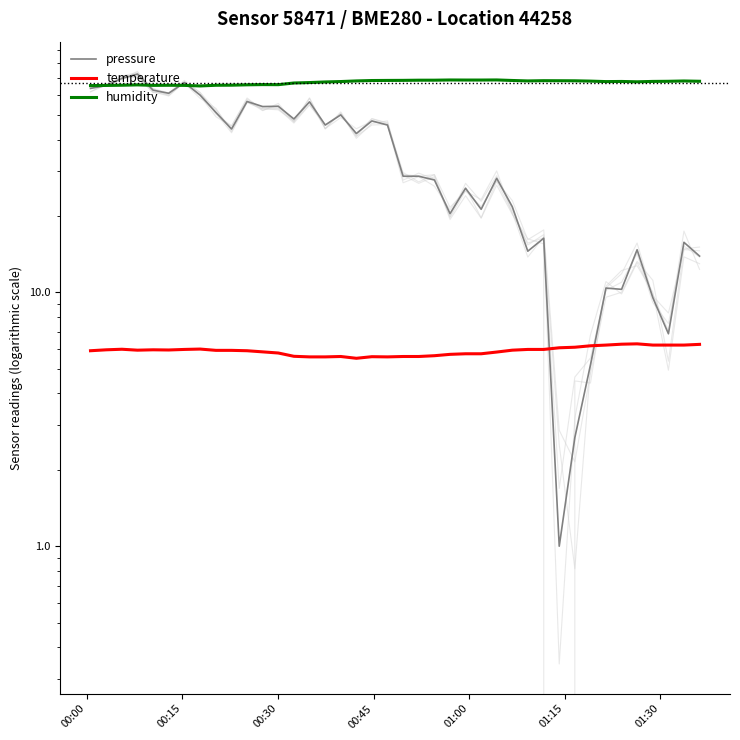

At which label does pressure first exceed 42?

00:00